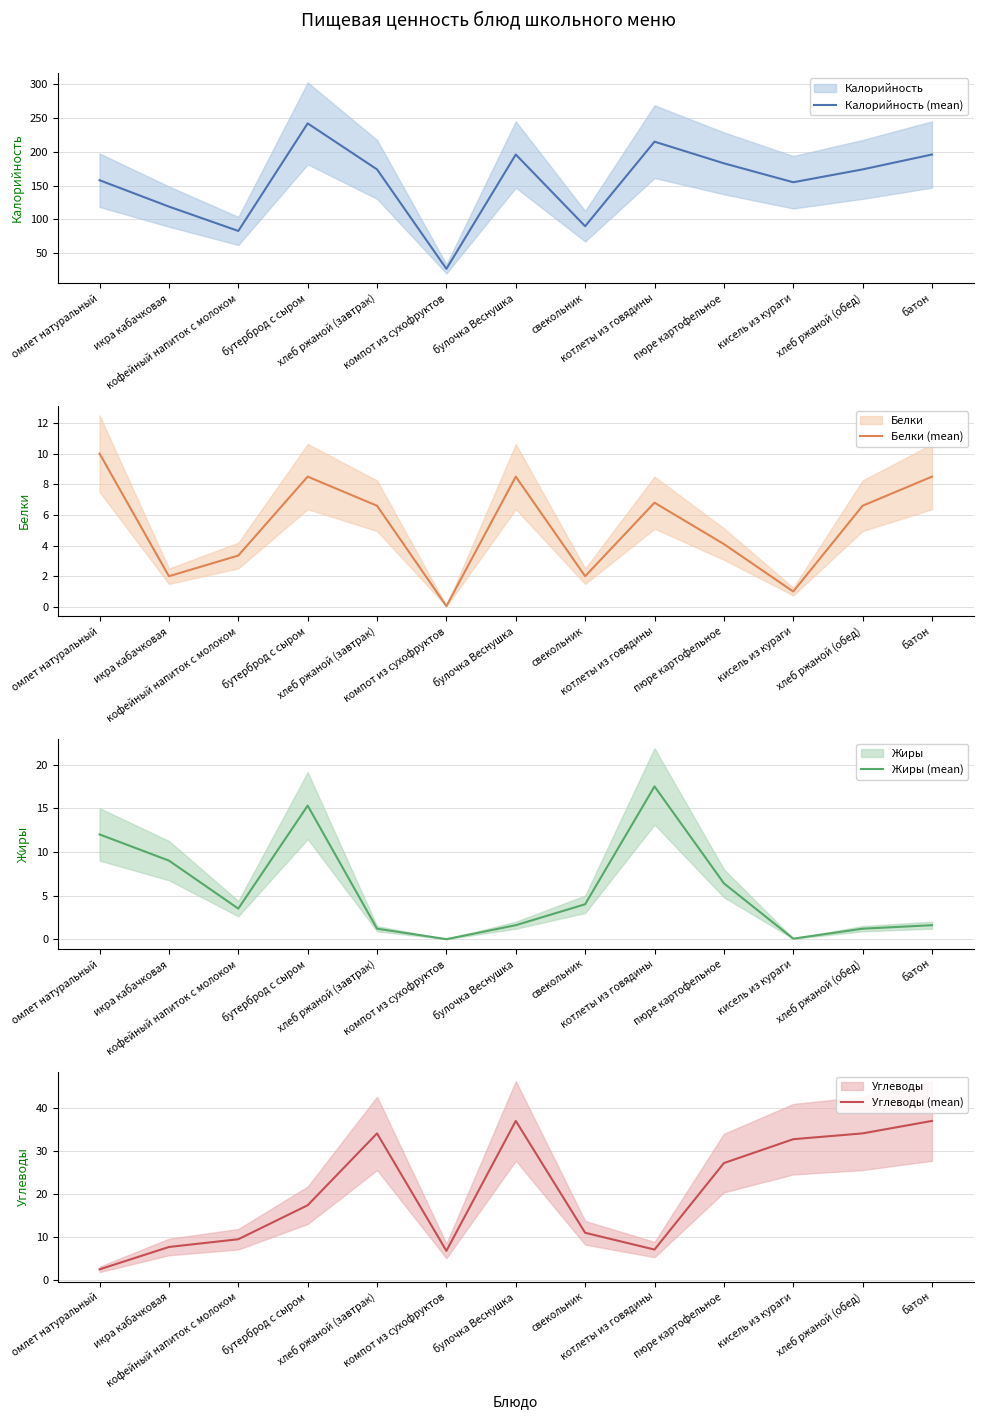

At which category does Калорийность (mean) reach its first local valley?

кофейный напиток с молоком